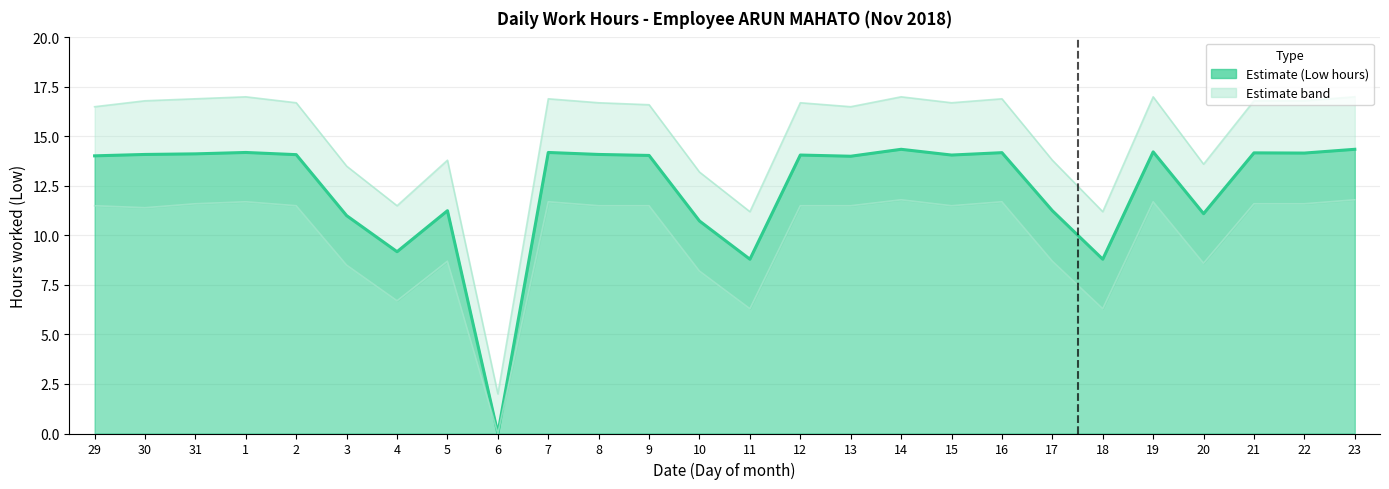

Reading left to right, transcribe all the data shown in this chart.

Low (hours): 14.0	14.1	14.1	14.2	14.1	11.0	9.2	11.2	0.0	14.2	14.1	14.0	10.7	8.8	14.1	14.0	14.3	14.1	14.2	11.2	8.8	14.2	11.1	14.2	14.2	14.3
Upper Band: 16.5	16.8	16.9	17.0	16.7	13.5	11.5	13.8	2.0	16.9	16.7	16.6	13.2	11.2	16.7	16.5	17.0	16.7	16.9	13.8	11.2	17.0	13.6	16.8	16.8	17.0
Lower Band: 11.5	11.4	11.6	11.7	11.5	8.5	6.7	8.7	0.0	11.7	11.5	11.5	8.2	6.3	11.5	11.5	11.8	11.5	11.7	8.7	6.3	11.7	8.6	11.6	11.6	11.8